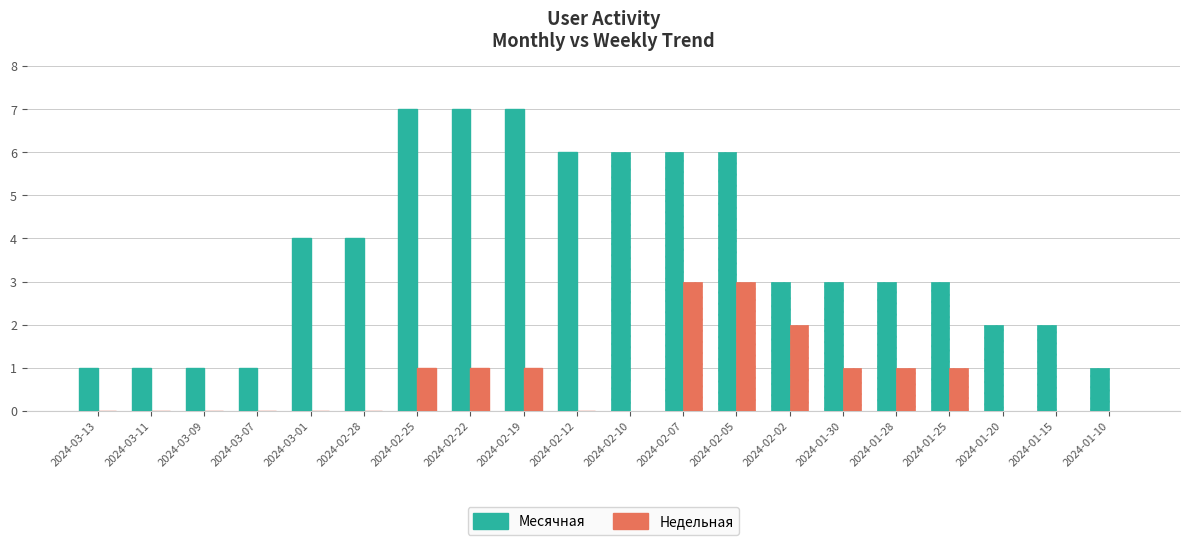

Which series has the largest total across all categories?

Месячная